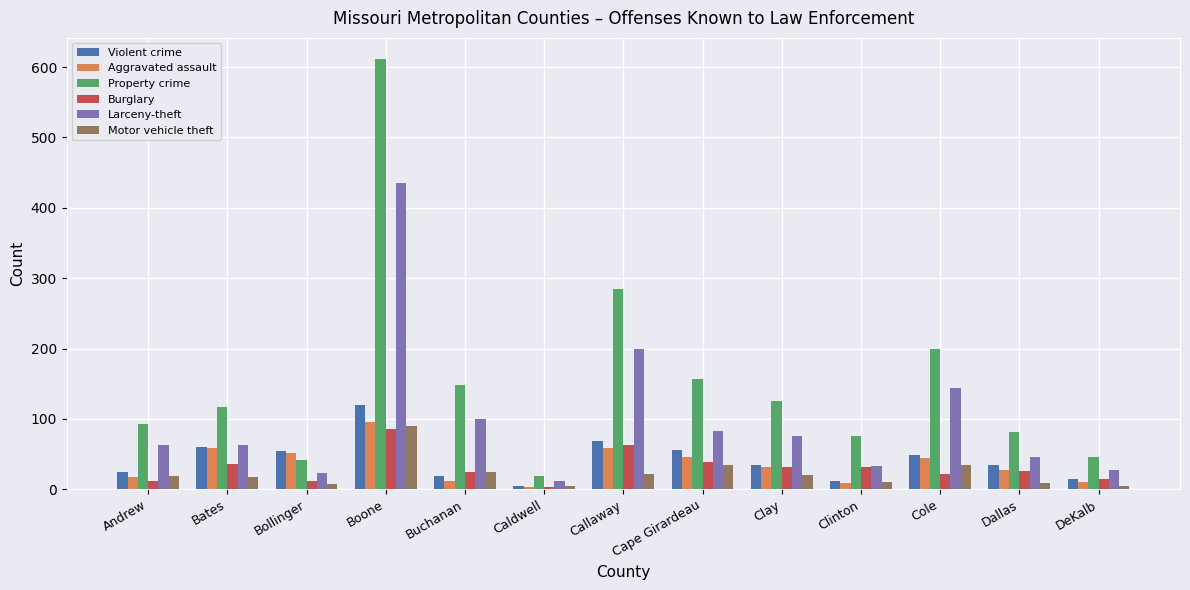

Which series has the largest range (max minus min)?

Property crime